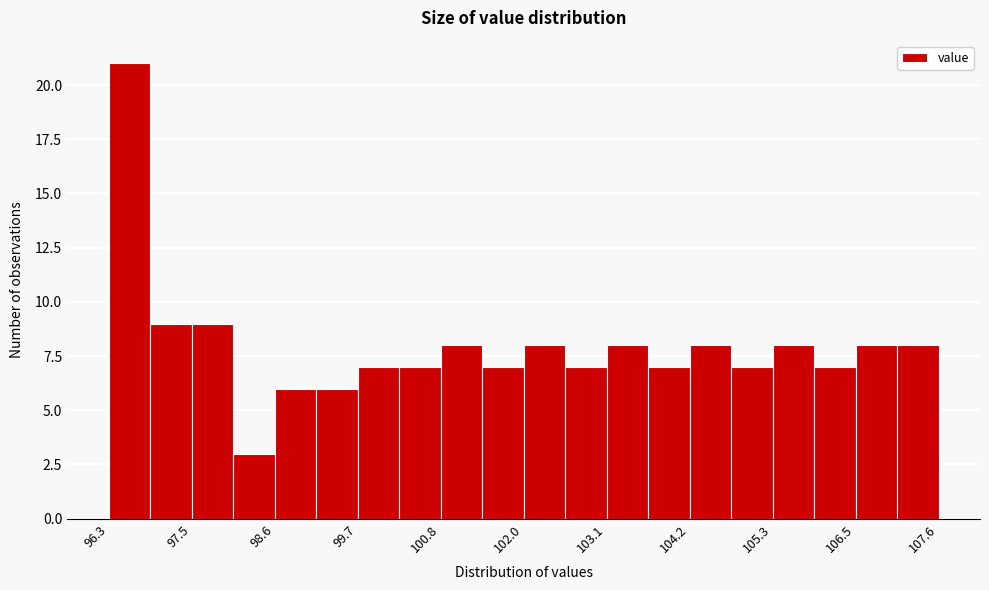

Around what value on the x-axis is the tallest bar? Give the approximate position of its centre, as read against the axis.

96.6